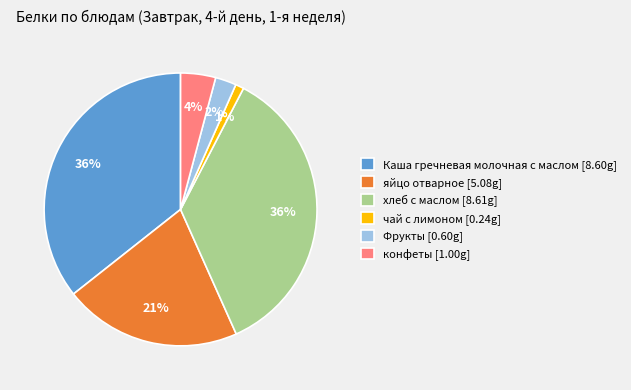

Count the number of slices in the pie.

6